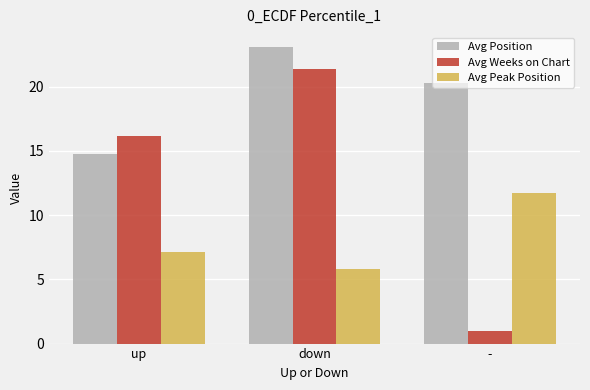

Rank the series by their maximum value, from lowest to highest.

Avg Peak Position, Avg Weeks on Chart, Avg Position